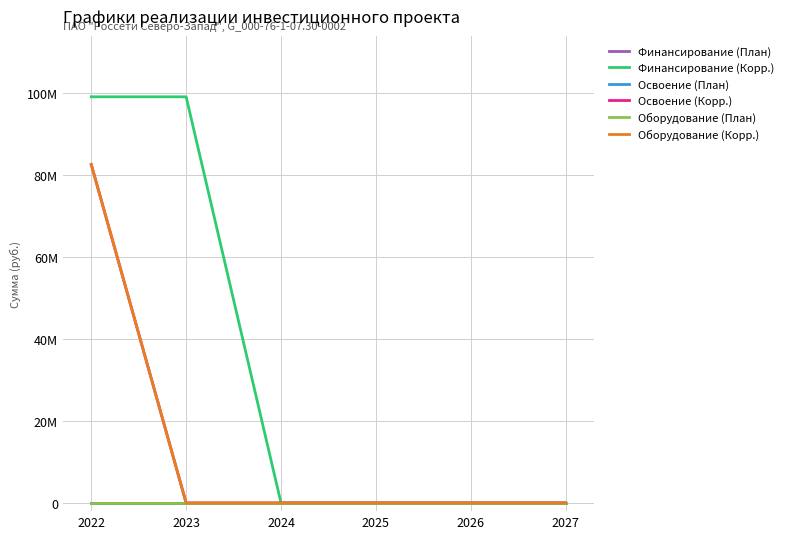

Does the chart have visible grid lines?

Yes